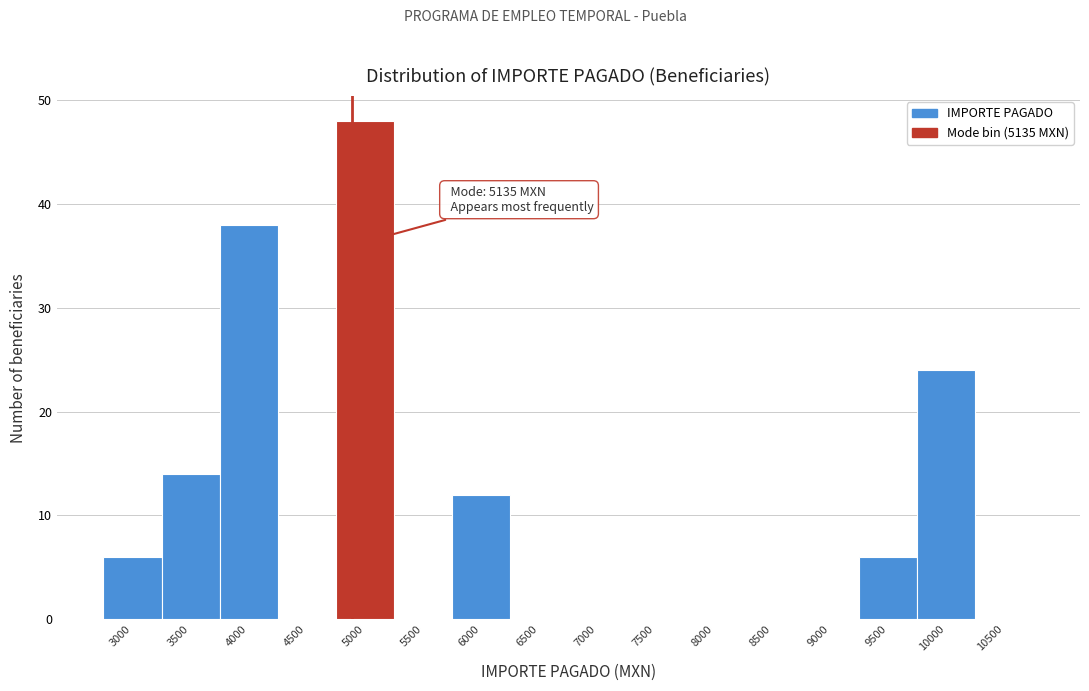

Reading right to left, what are all the values shown in this chart?

10500=0	10000=24	9500=6	9000=0	8500=0	8000=0	7500=0	7000=0	6500=0	6000=12	5500=0	5000=48	4500=0	4000=38	3500=14	3000=6